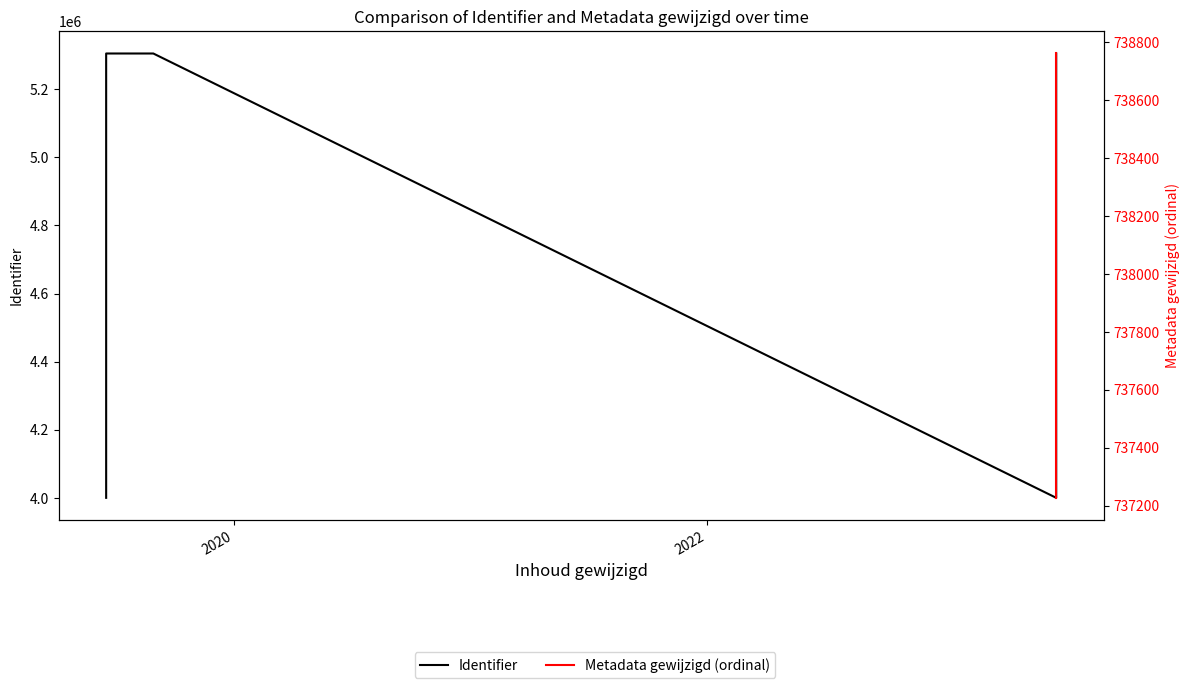

Is this an area chart (filled region under the line)?

No